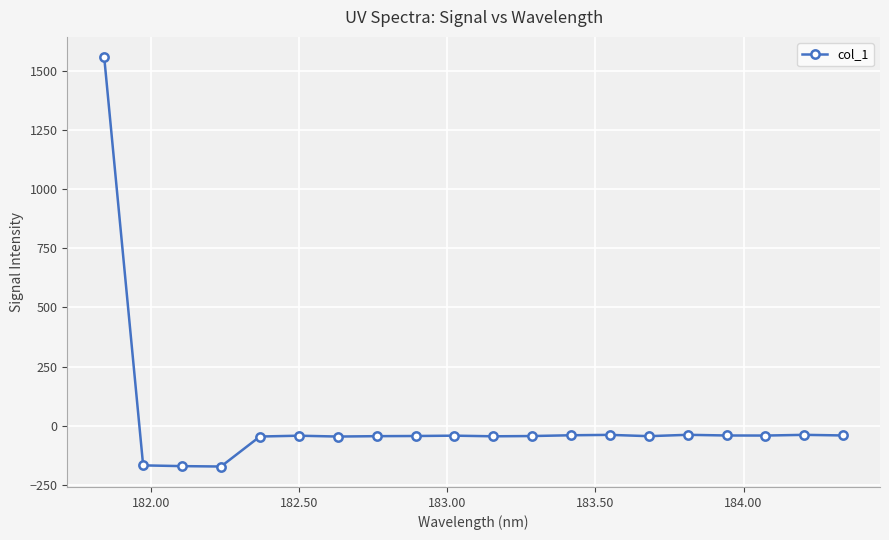

What is the difference between the maximum and second lowest values?

1728.5